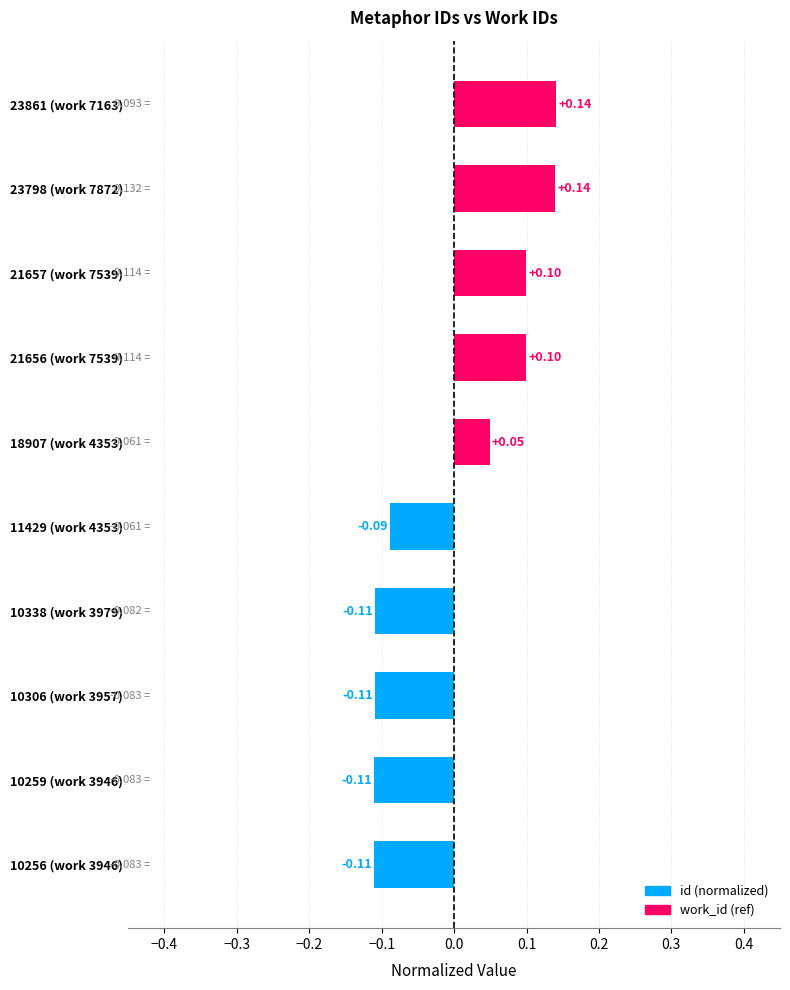

Between 21656 (work 7539) and 10256 (work 3946), which is larger?

21656 (work 7539)